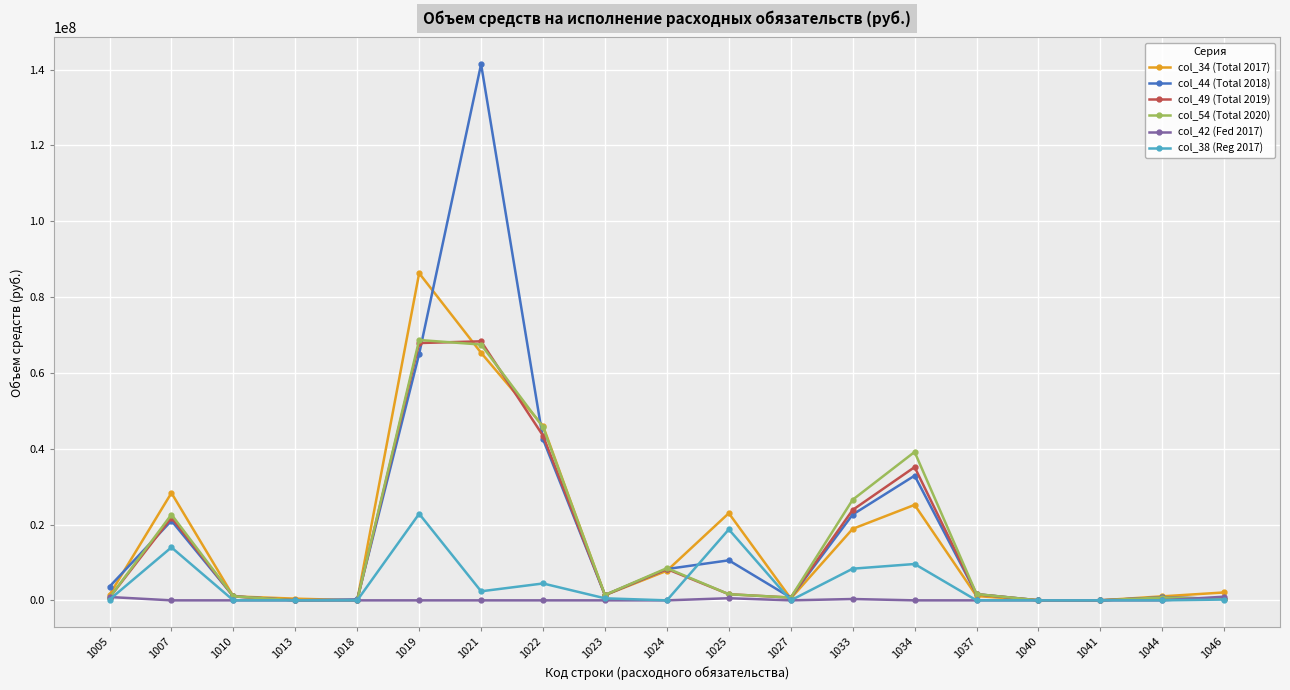

True or false: col_34 (Total 2017) and col_49 (Total 2019) intersect in this chart.

True